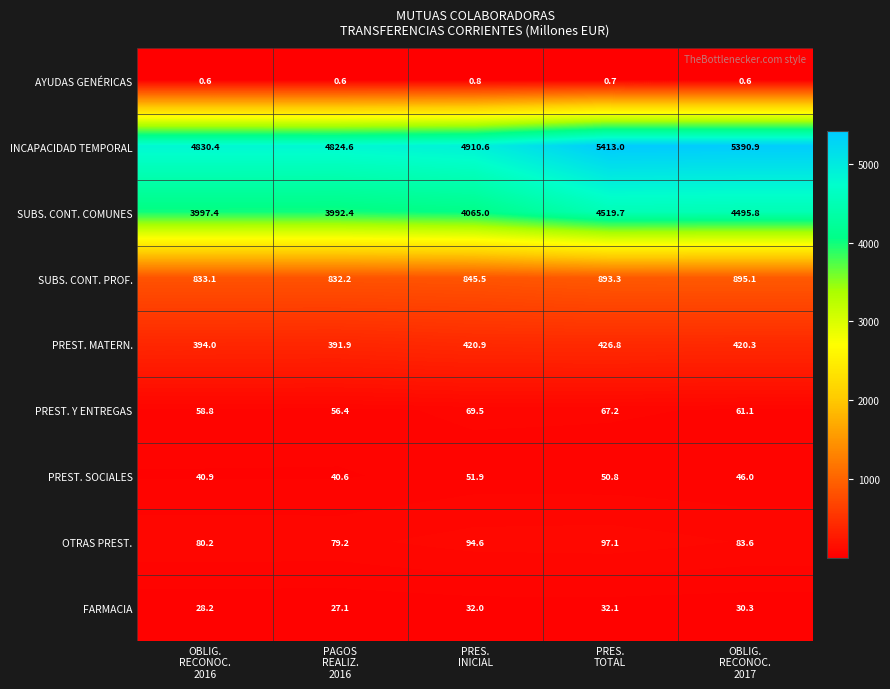

What is the sum of all PREST. SOCIALES values?

230.2